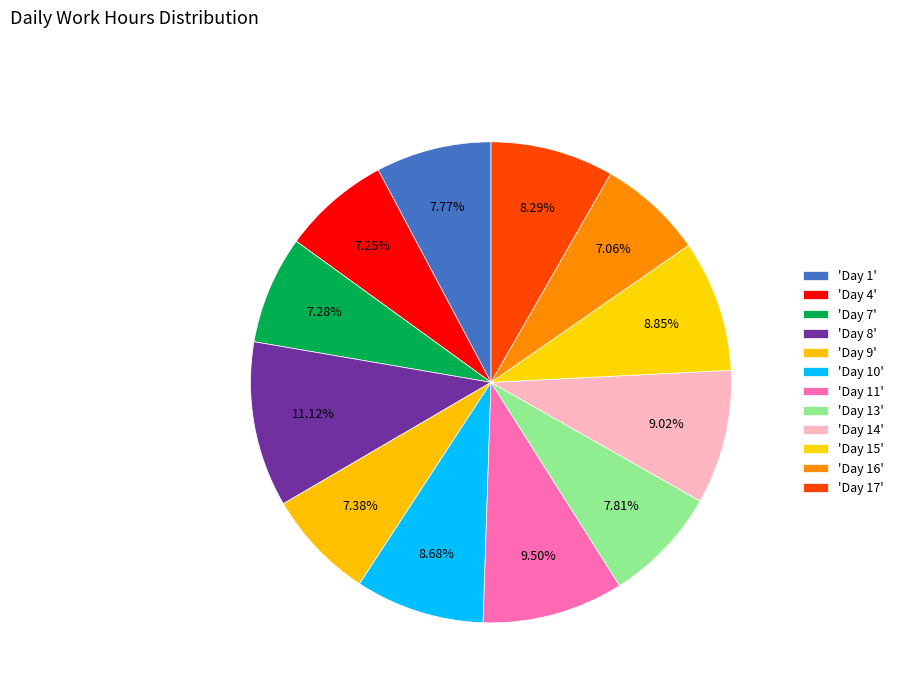

How many segments does this pie chart have?

12